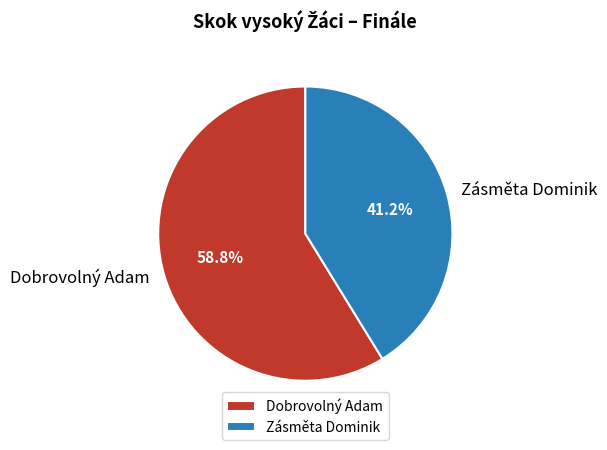

To the nearest percent, what is the difference between the largest and smallest slice percentages?

18%